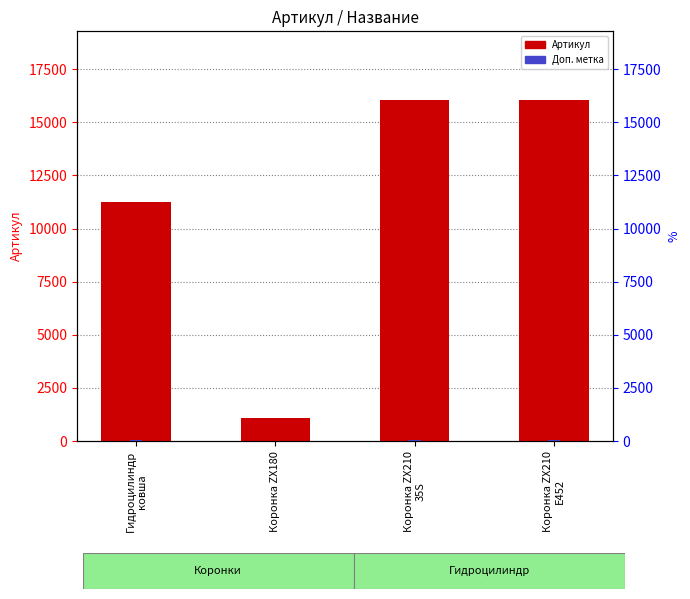

Rank the series by their maximum value, from highest to lowest.

Артикул, Доп. метка